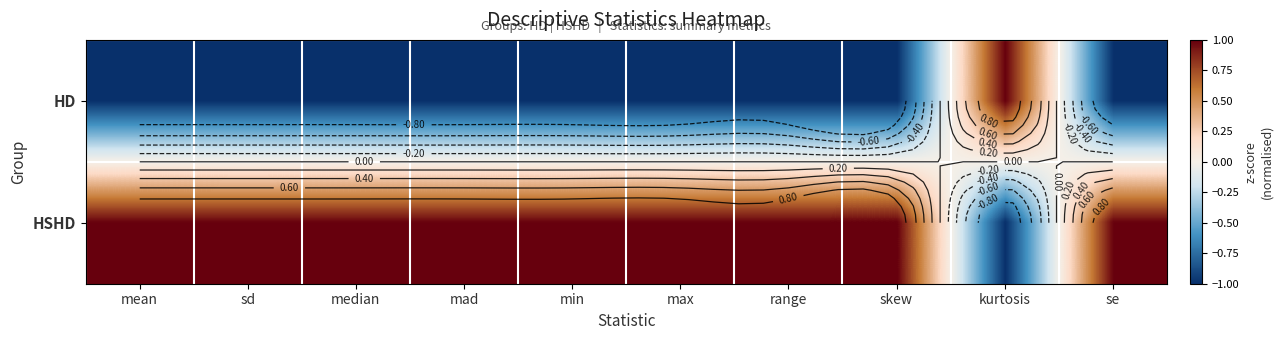

Is it true that HD equals -1.0 at min?

True